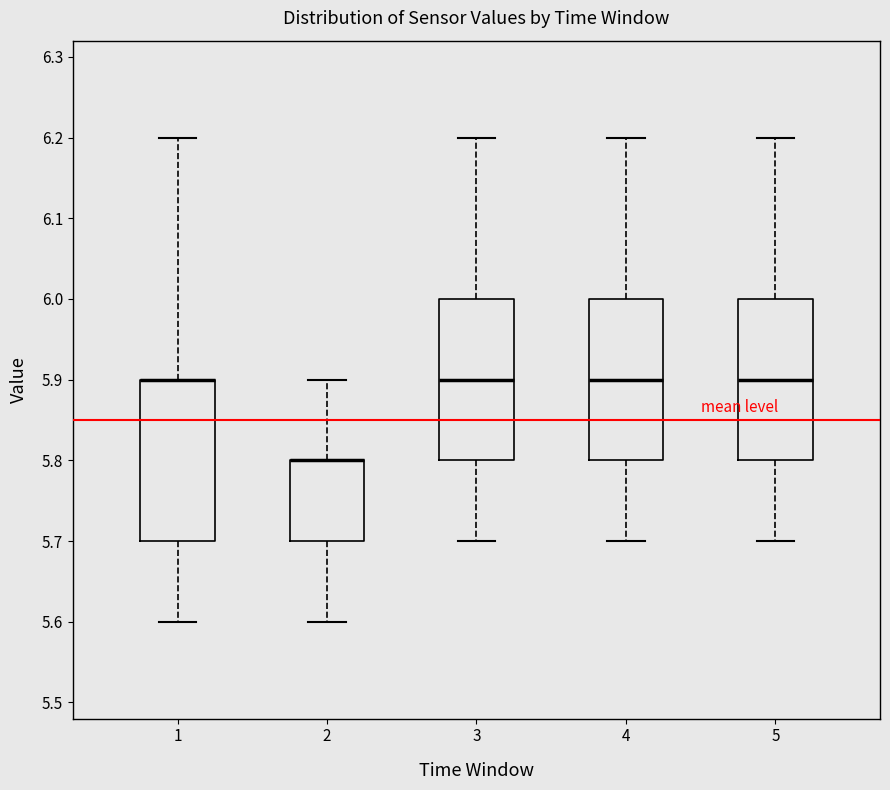

Reading left to right, read every box against the y-axis: the position of its median line, the range the box covers, and the ends of its whiskers. The values are not printed on the chart, so give them approximately, as read against the axis.

1: median 5.9 (drawn on the box's upper edge), box 5.7 to 5.9, whiskers 5.6 to 6.2
2: median 5.8 (drawn on the box's upper edge), box 5.7 to 5.8, whiskers 5.6 to 5.9
3: median 5.9, box 5.8 to 6.0, whiskers 5.7 to 6.2
4: median 5.9, box 5.8 to 6.0, whiskers 5.7 to 6.2
5: median 5.9, box 5.8 to 6.0, whiskers 5.7 to 6.2